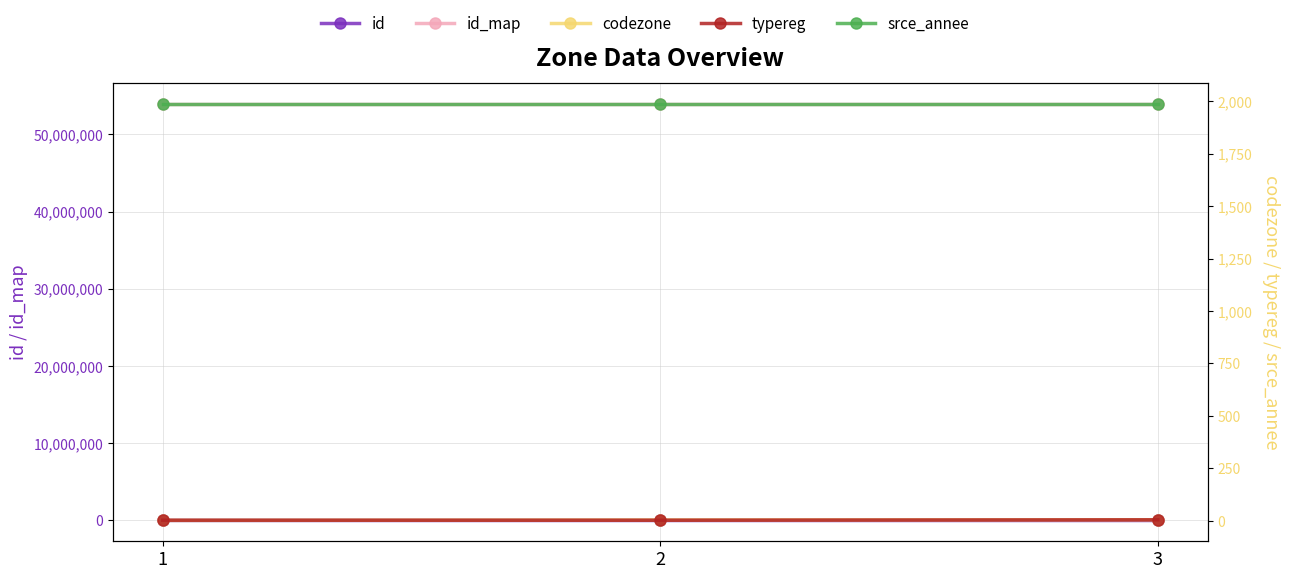

Which series has the largest total across all categories?

id_map